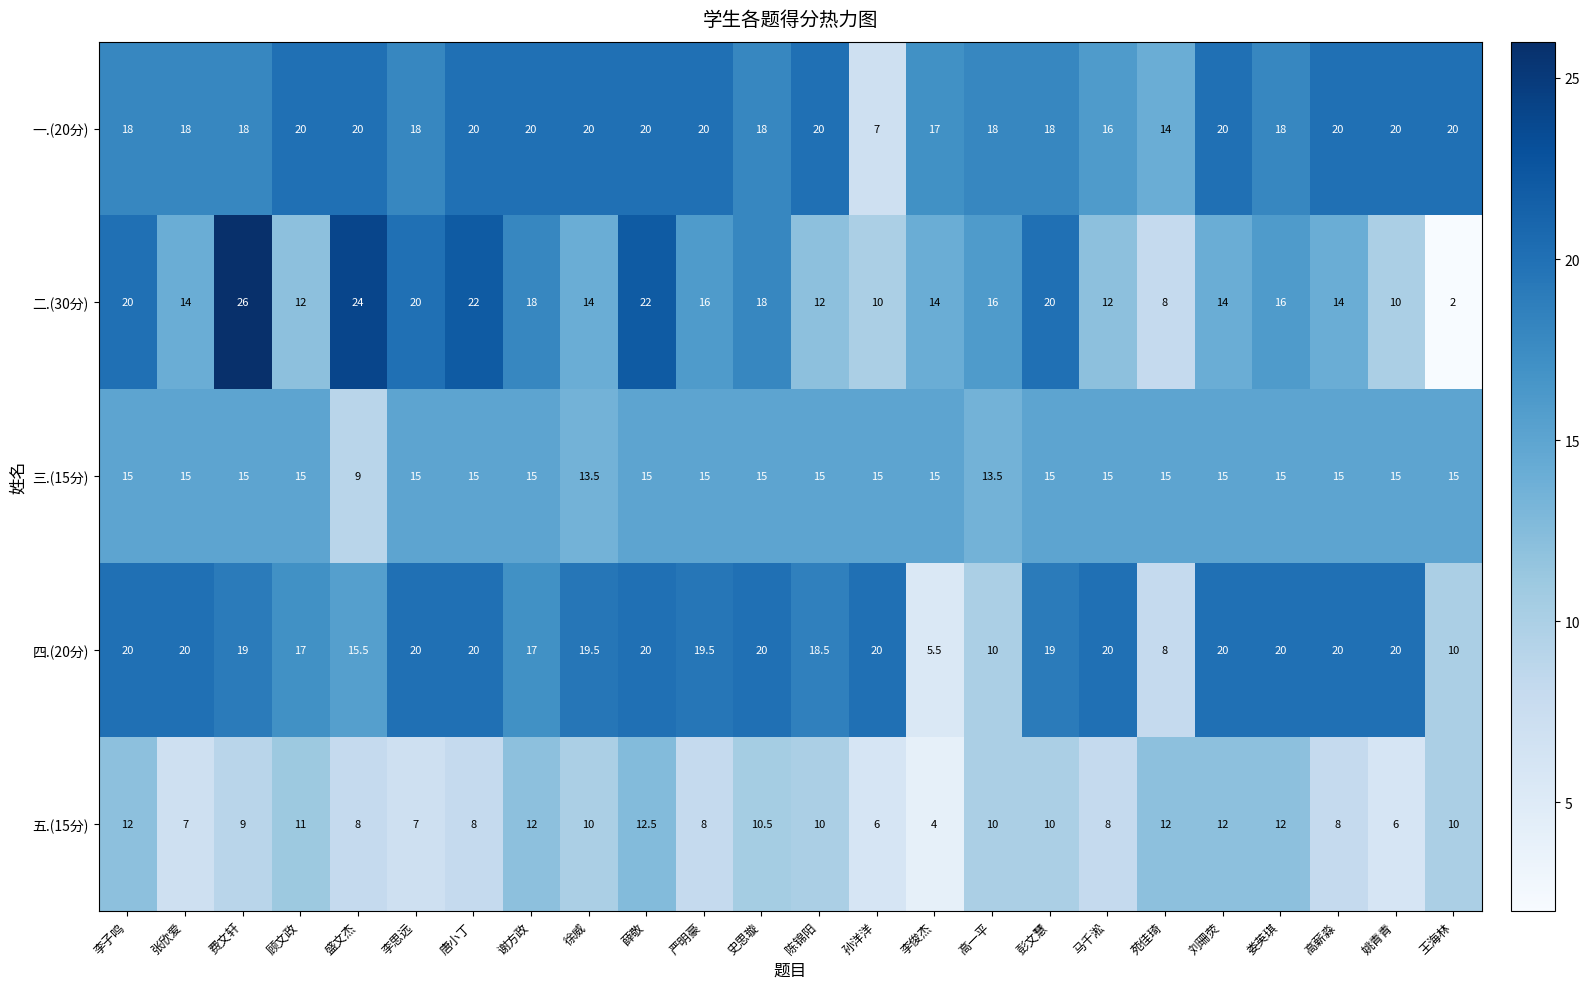

Which category has the highest value across all series?

费文轩